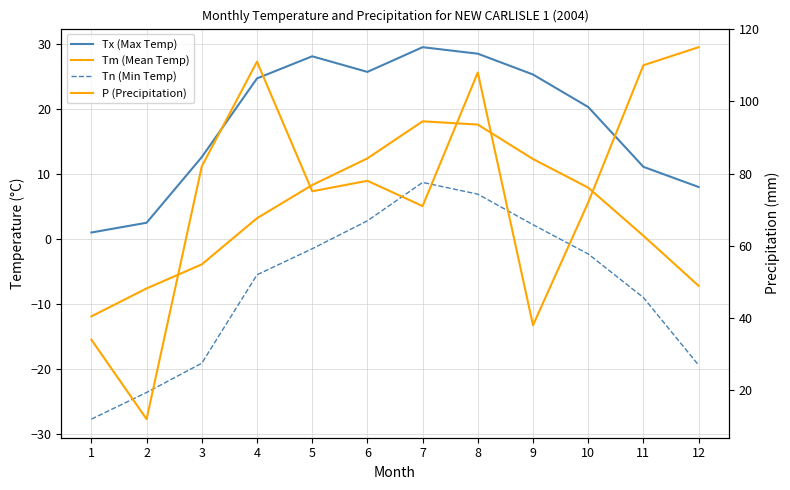

What is the difference between the Tm (Mean Temp) values at 1 and 12?

4.7